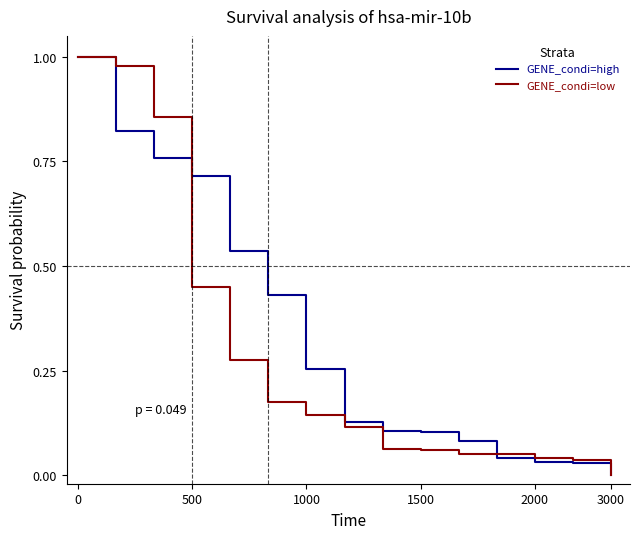

Does the chart have visible grid lines?

No